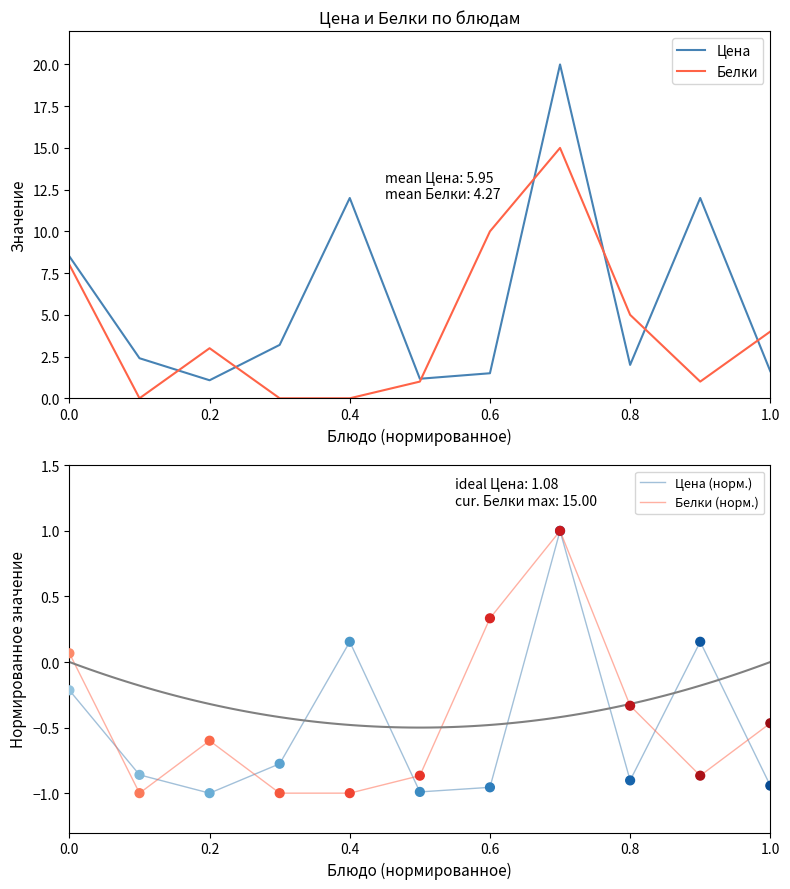

What is the highest value of the Белки series?

15.0